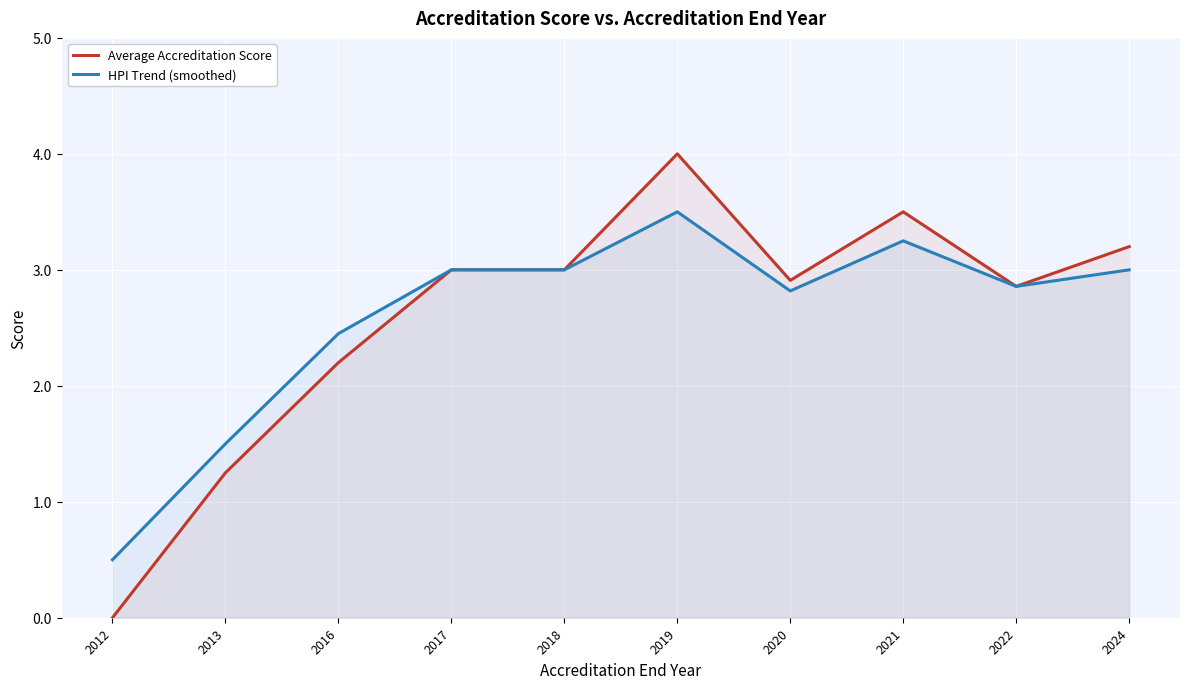

What are all the series names shown in the legend?

Average Accreditation Score, HPI Trend (smoothed)